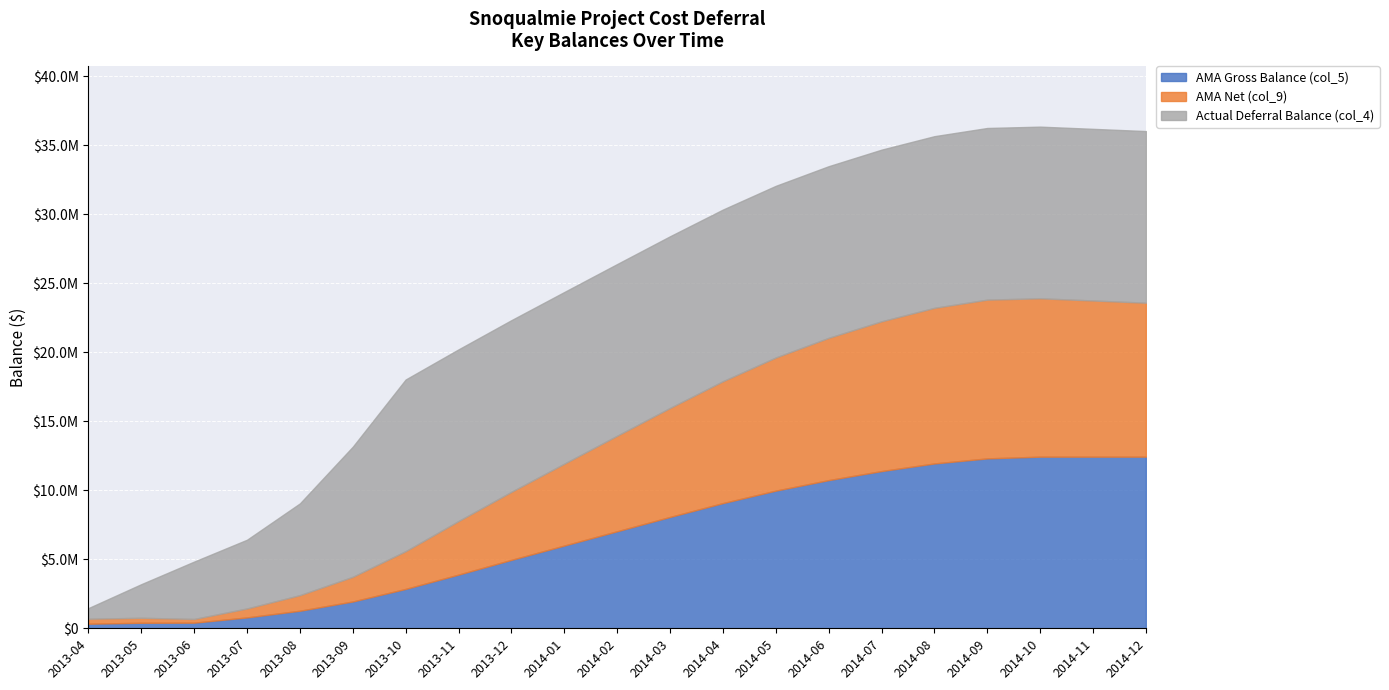

Reading left to right, what are all the values shown in this chart?

AMA Gross Balance (col_5): 2013-04=331469.5	2013-05=400828.7	2013-06=408315.1	2013-07=789022.8	2013-08=1273496.2	2013-09=1943221.4	2013-10=2854139.2	2013-11=3890498.1	2013-12=4958982.2	2014-01=5995341.1	2014-02=7031700.0	2014-03=8068058.9	2014-04=9072292.6	2014-05=9975042.0	2014-06=10736695.3	2014-07=11392346.6	2014-08=11944232.1	2014-09=12310865.8	2014-10=12436306.9	2014-11=12436306.9	2014-12=12436306.9
AMA Net (col_9): 2013-04=360369.2	2013-05=360369.2	2013-06=268496.3	2013-07=648965.0	2013-08=1129689.8	2013-09=1789788.3	2013-10=2737200.1	2013-11=3883301.2	2013-12=4931158.5	2014-01=5934086.0	2014-02=6923774.6	2014-03=7900128.9	2014-04=8831023.7	2014-05=9647099.7	2014-06=10308745.5	2014-07=10851054.8	2014-08=11276264.1	2014-09=11502887.1	2014-10=11474983.3	2014-11=11315501.0	2014-12=11153600.4
Actual Deferral Balance (col_4): 2013-04=771004.6	2013-05=2435624.9	2013-06=4157308.5	2013-07=4979675.7	2013-08=6647685.1	2013-09=9425720.5	2013-10=12436306.9	2013-11=12436306.9	2013-12=12436306.9	2014-01=12436306.9	2014-02=12436306.9	2014-03=12436306.9	2014-04=12436306.9	2014-05=12436306.9	2014-06=12436306.9	2014-07=12436306.9	2014-08=12436306.9	2014-09=12436306.9	2014-10=12436306.9	2014-11=12436306.9	2014-12=12436306.9